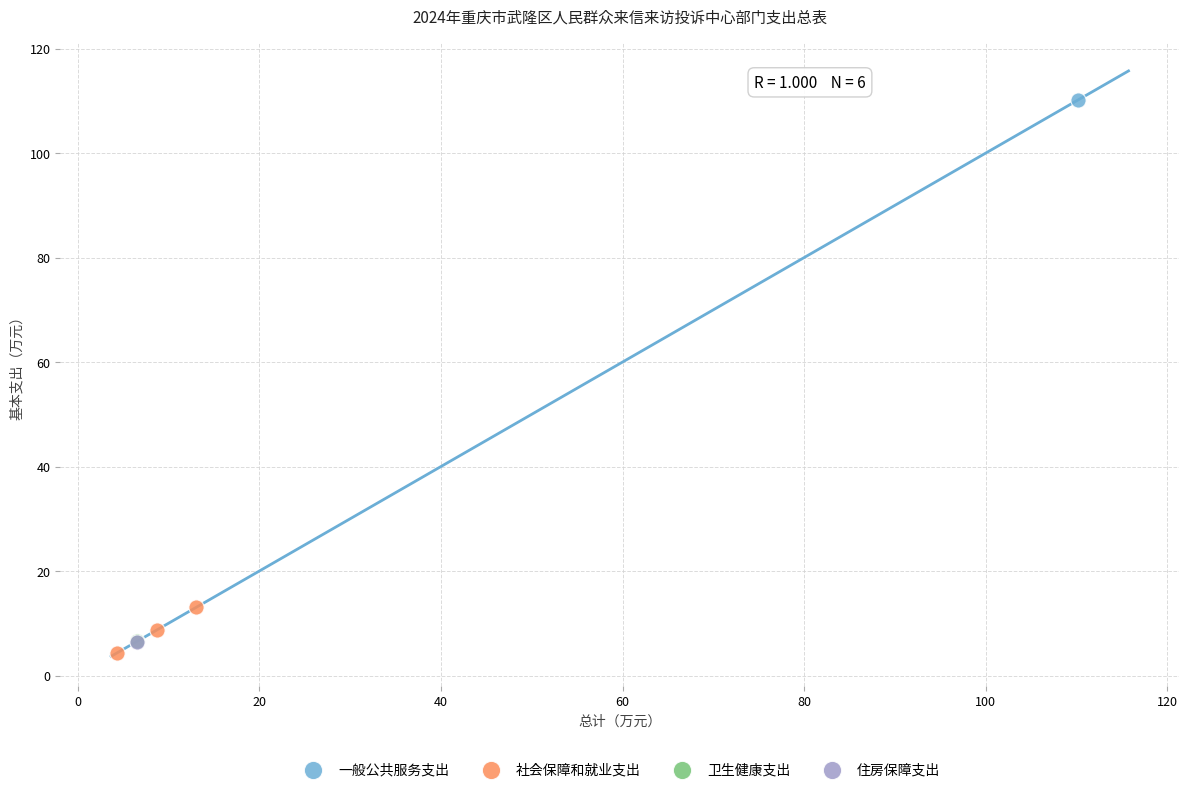

What are all the series names shown in the legend?

一般公共服务支出, 社会保障和就业支出, 卫生健康支出, 住房保障支出